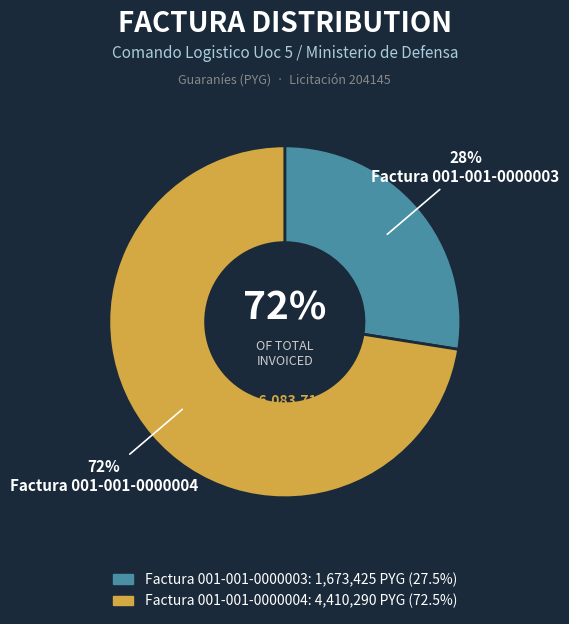

Is it true that Factura 001-001-0000003 is 13% of the pie?

False